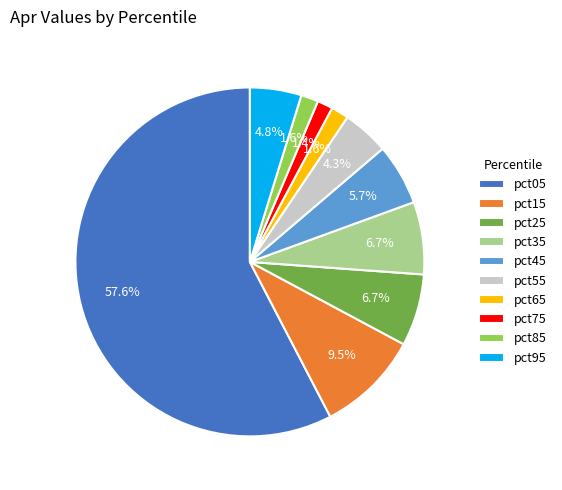

What is the total percentage of pct95 and pct85?

6.4%